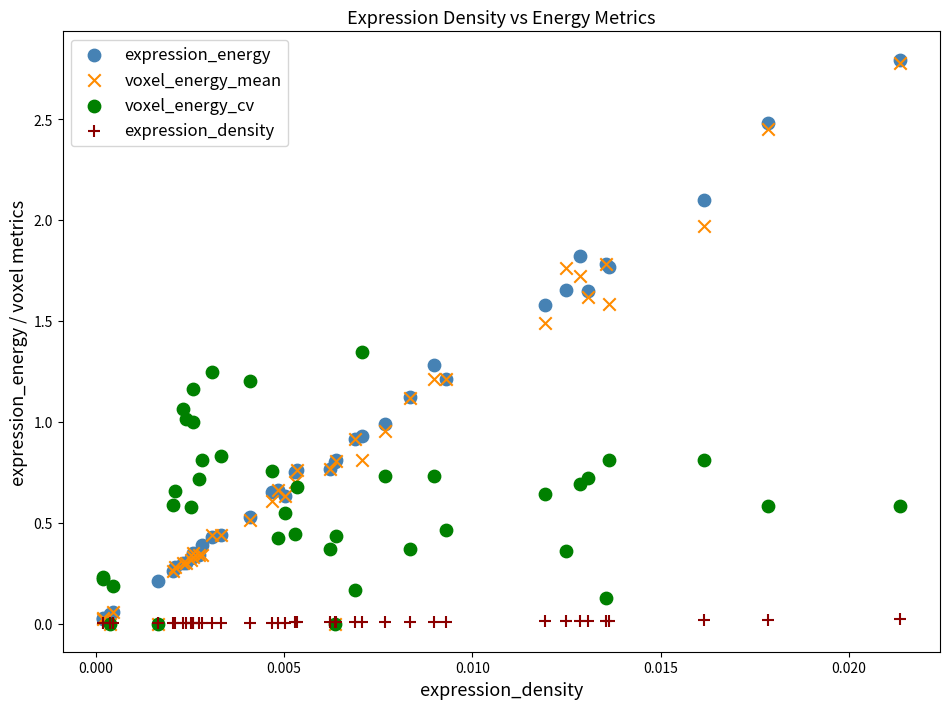

What are all the series names shown in the legend?

expression_energy, voxel_energy_mean, voxel_energy_cv, expression_density